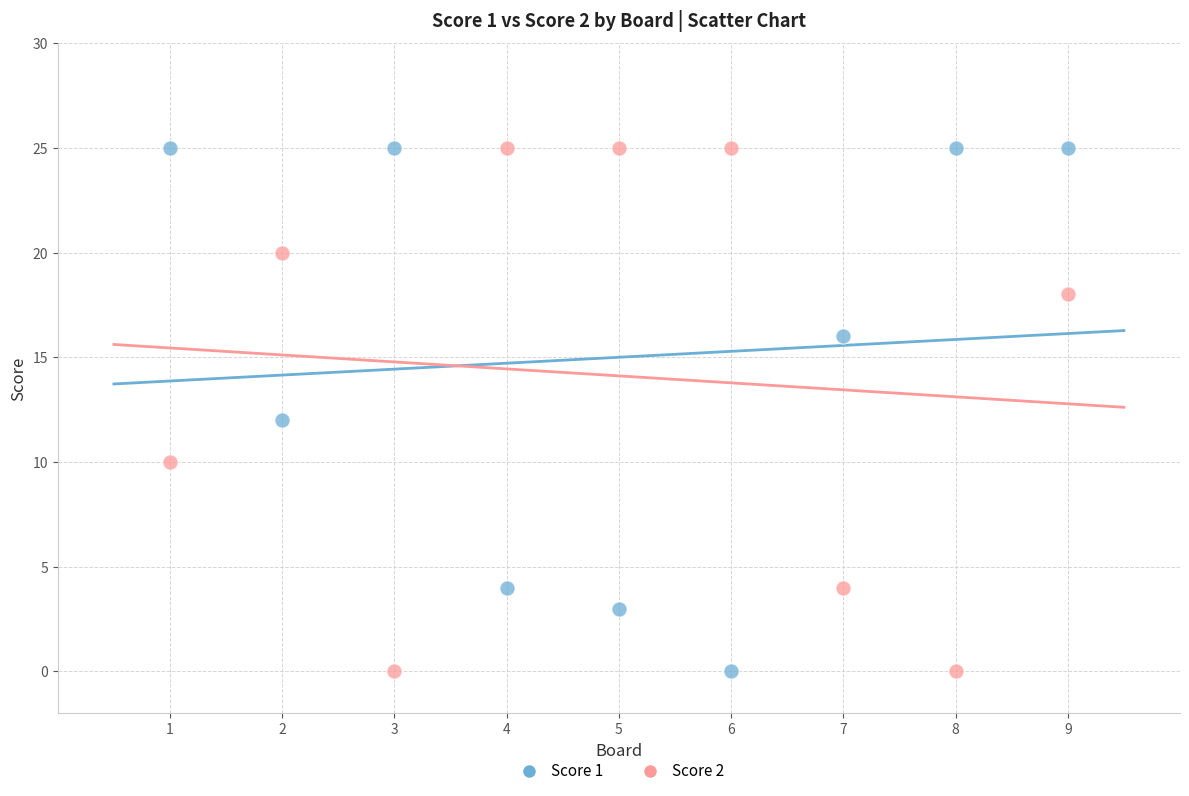

Across all data points, what is the range of X values (max minus min)?

8